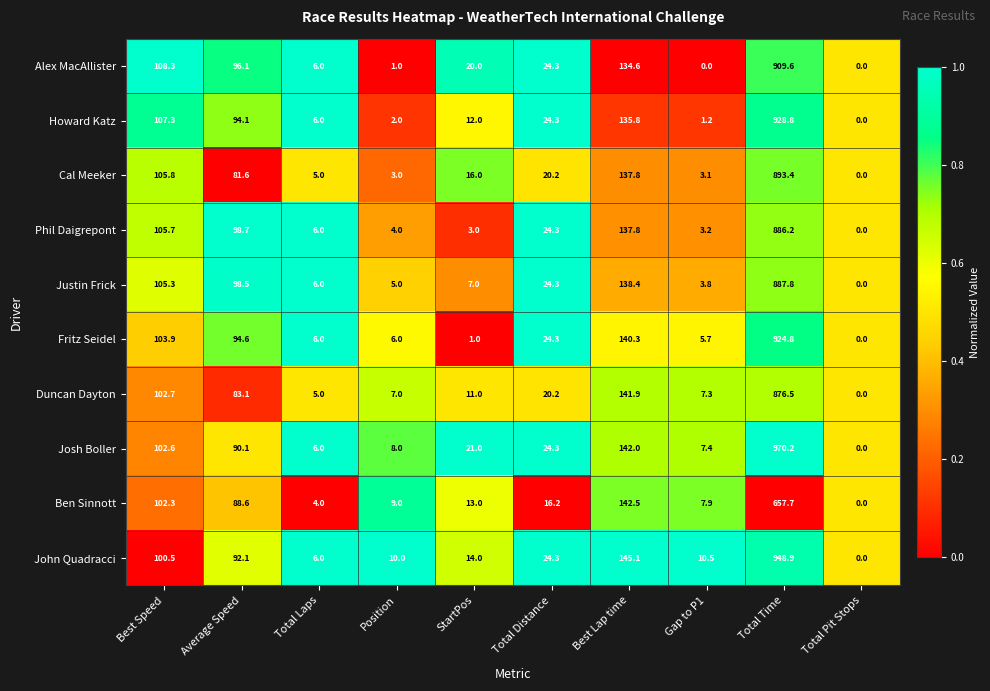

Which category has the highest value across all series?

Total Time